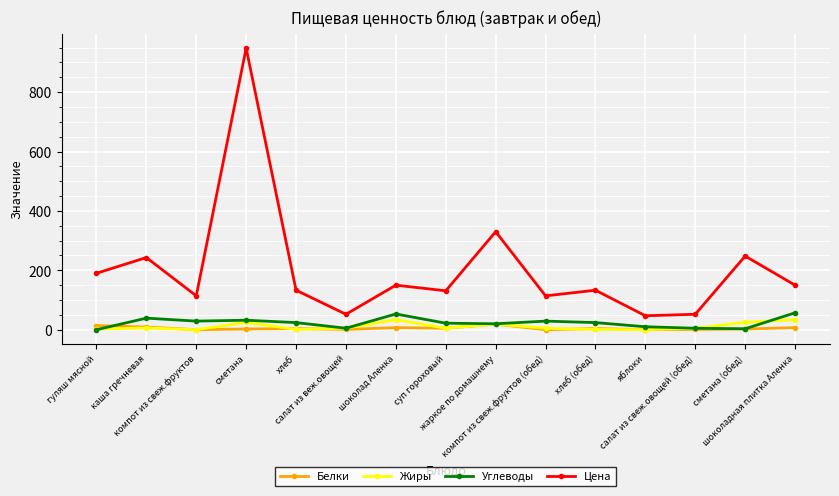

At how many categories does at least one series exceed 803?

1